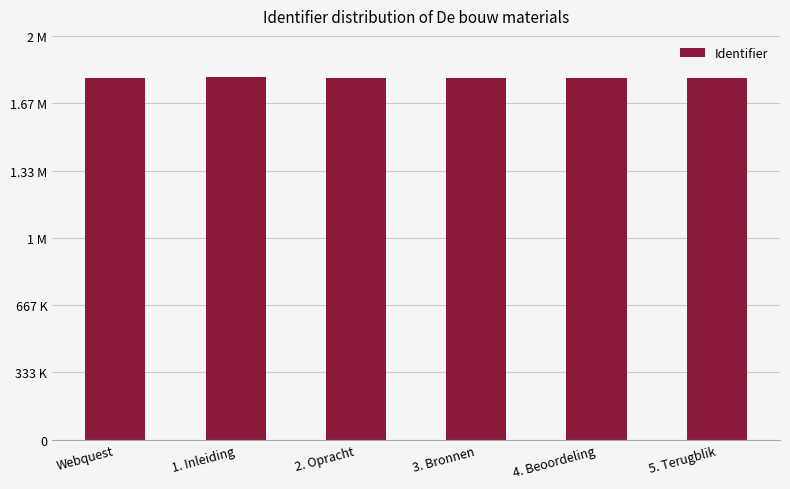

What is the difference between the values at 1. Inleiding and Webquest?

4389